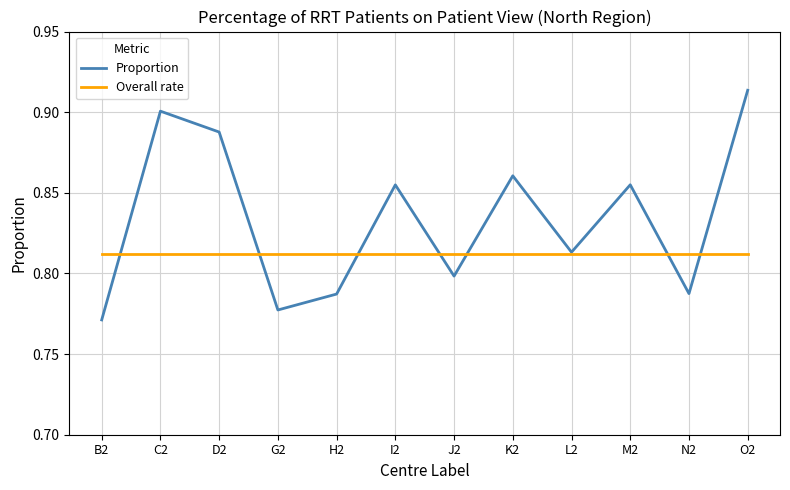

What is the sum of the Proportion values at J2 and L2?

1.6